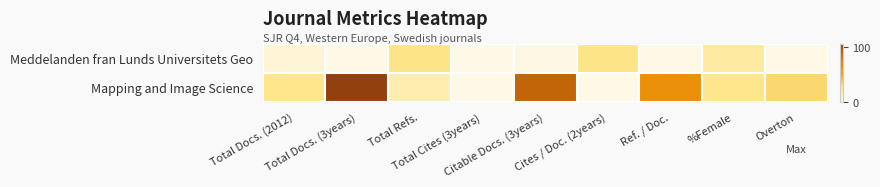

Which series has the largest range (max minus min)?

Mapping and Image Science